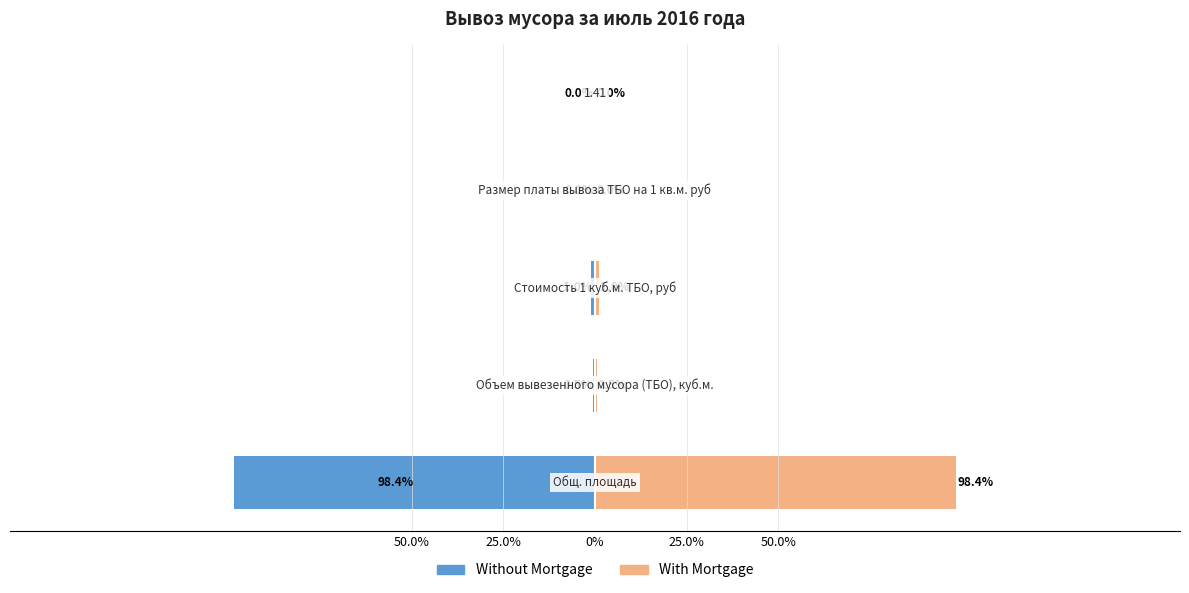

What is the difference between the maximum and minimum values in the Without Mortgage series?

98.4